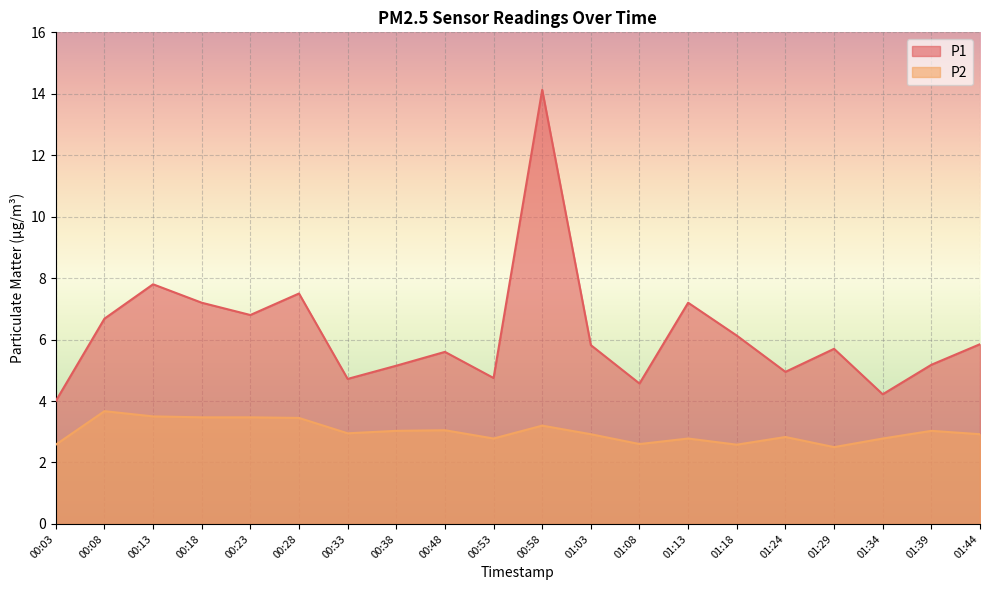

What is the value of the P1 point at the 14th from the left?

7.2